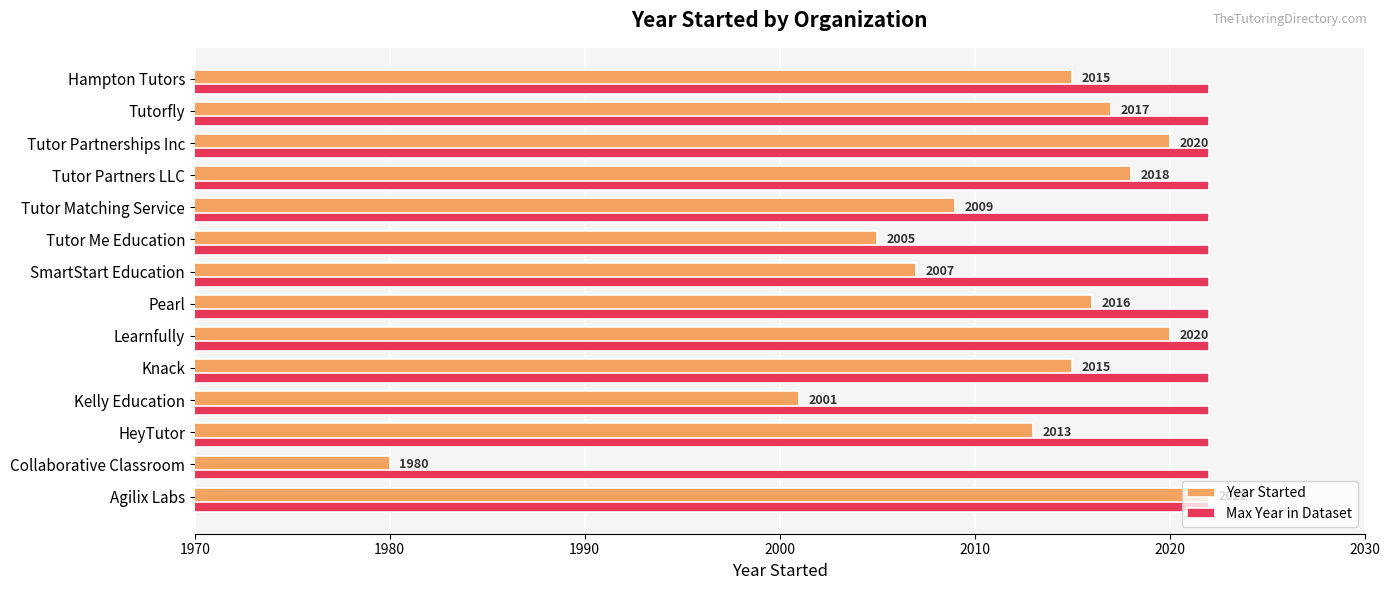

The Max Year in Dataset series shows 1346 at Pearl. True or false?

False